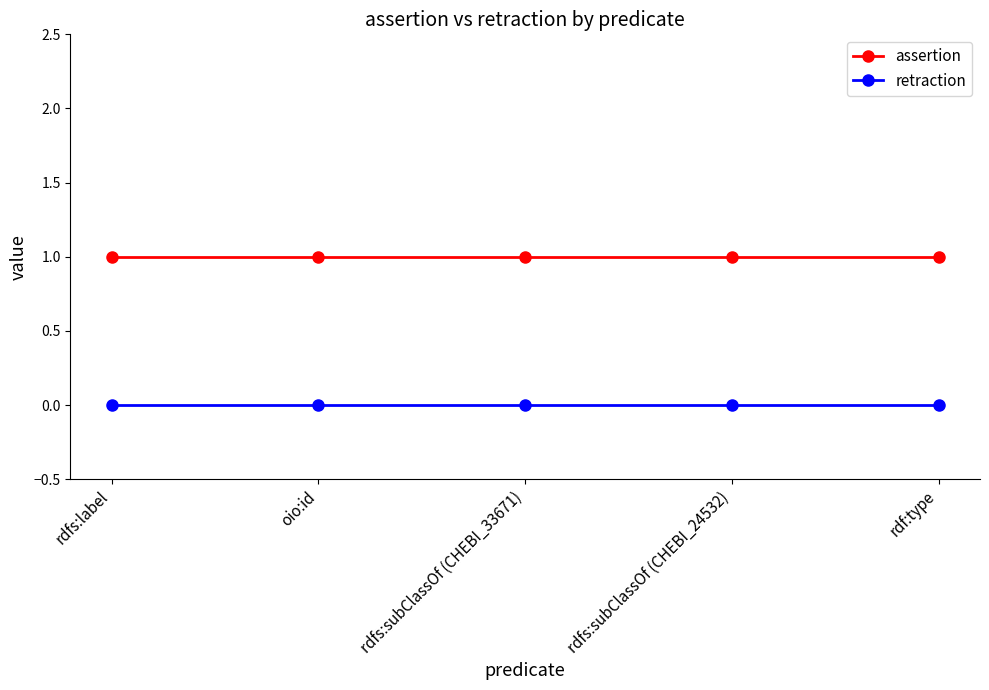

What is the label of the 4th point from the left?

rdfs:subClassOf (CHEBI_24532)